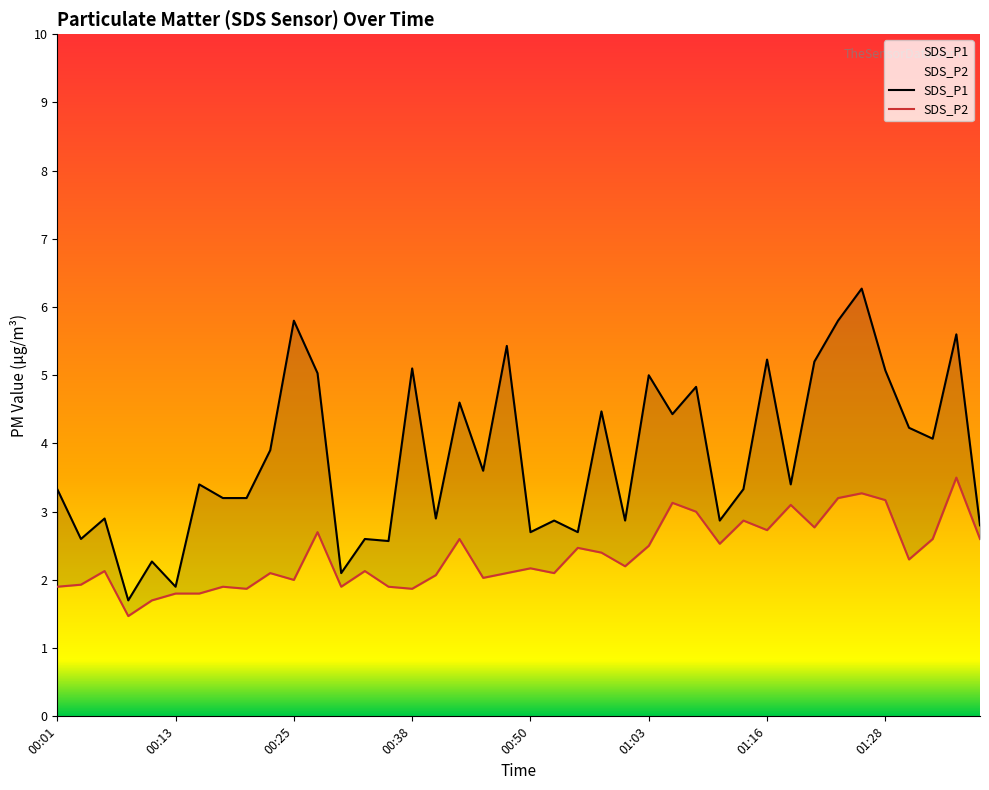

In SDS_P2, how many points are lower than both neighbors (excluding endpoints)?

12